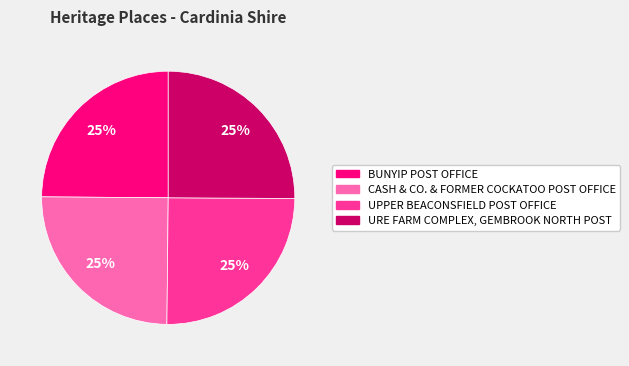

Is there a majority slice in this chart?

No